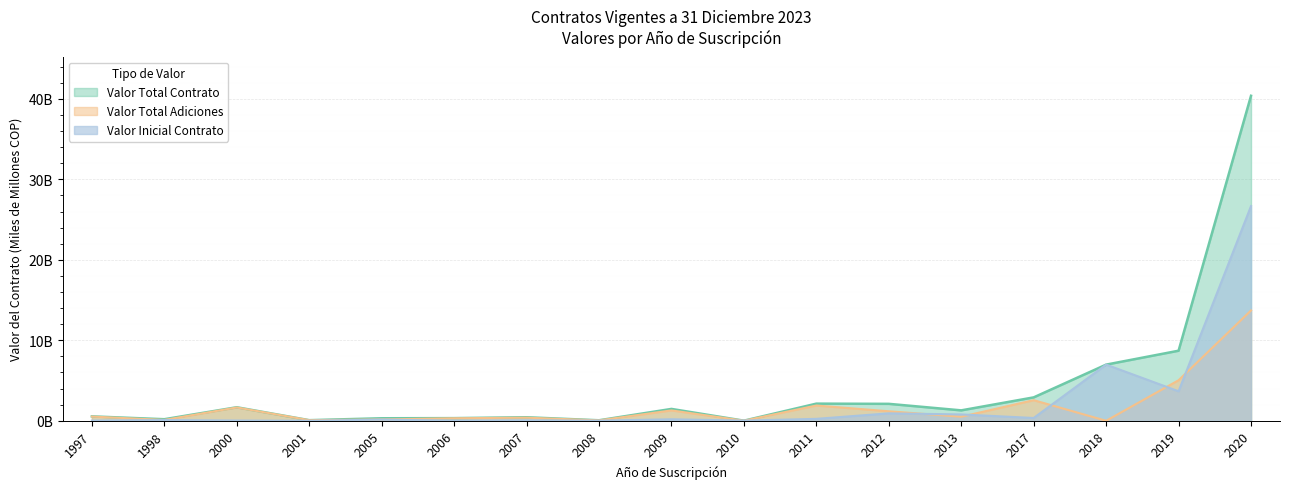

What are all the series names shown in the legend?

Valor Total Contrato, Valor Total Adiciones, Valor Inicial Contrato